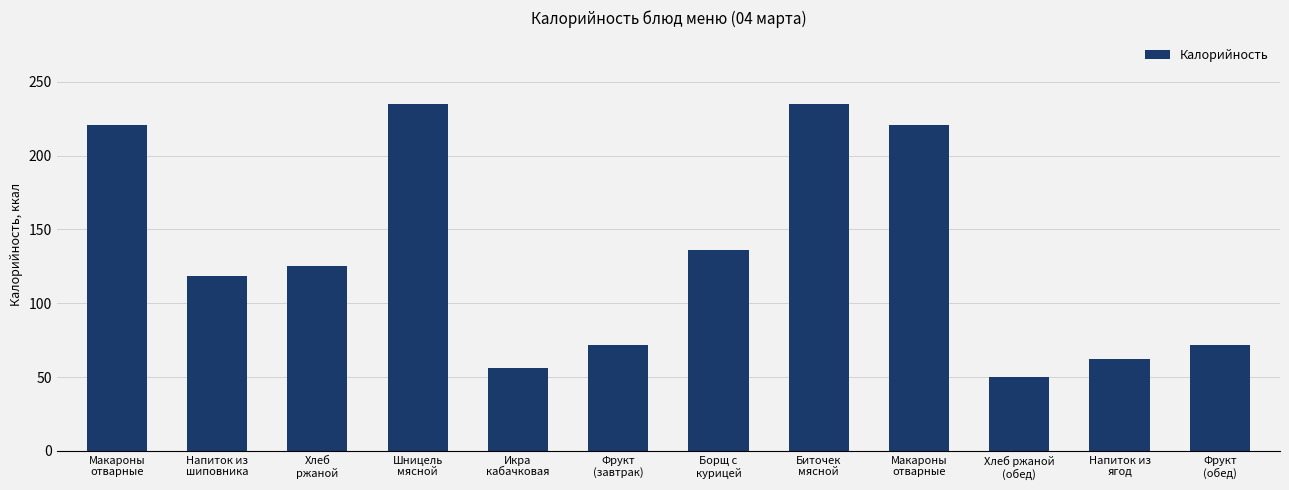

What is the change in value from Напиток из
шиповника to Шницель
мясной?

+116.1